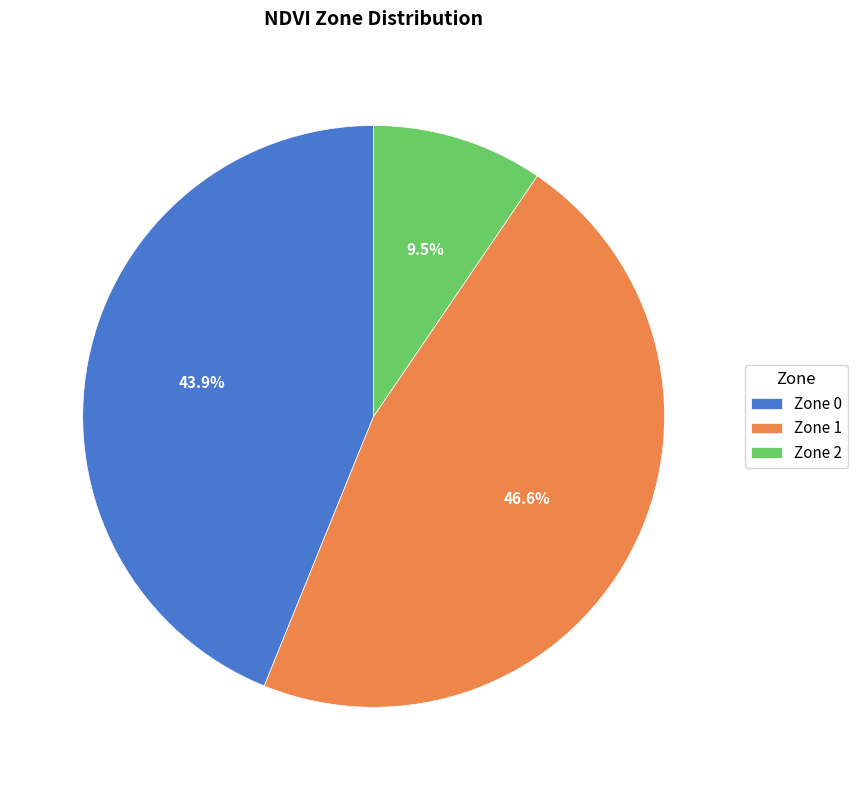

Between Zone 1 and Zone 2, which is larger?

Zone 1